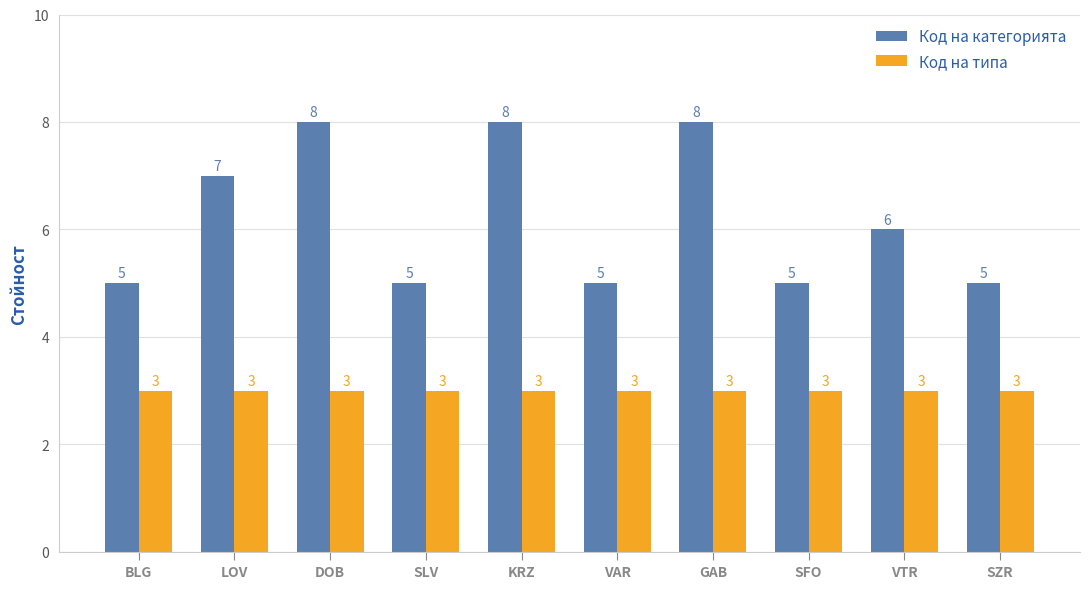

Is the value of Код на типа at SLV greater than the value of Код на категорията at DOB?

No